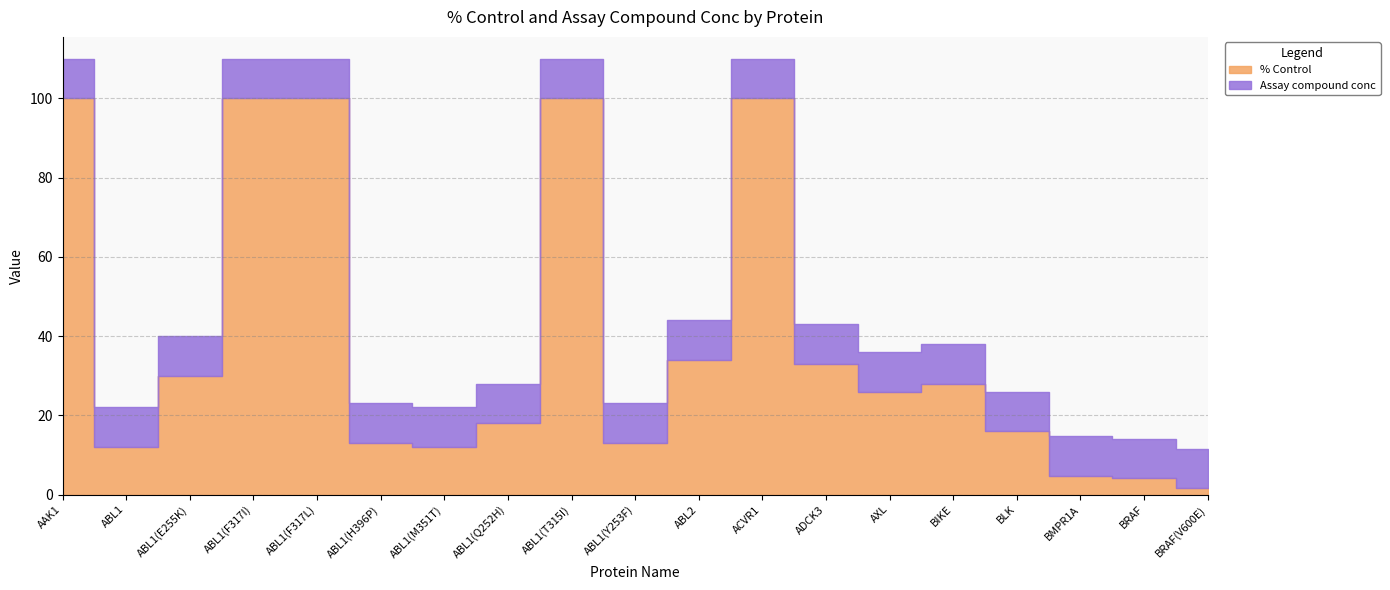

Which series has the largest range (max minus min)?

% Control